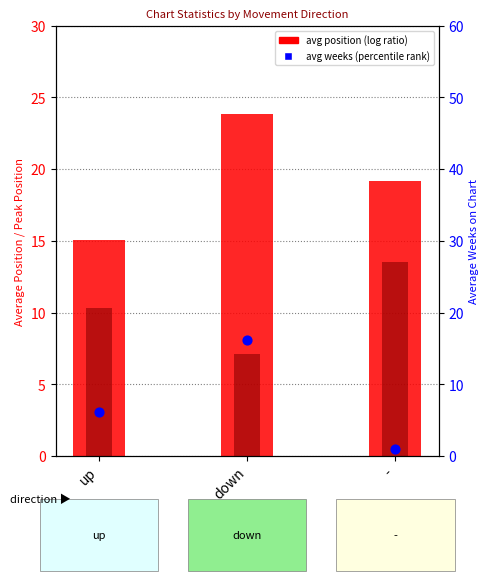

Which series contains the highest Y value?

avg position